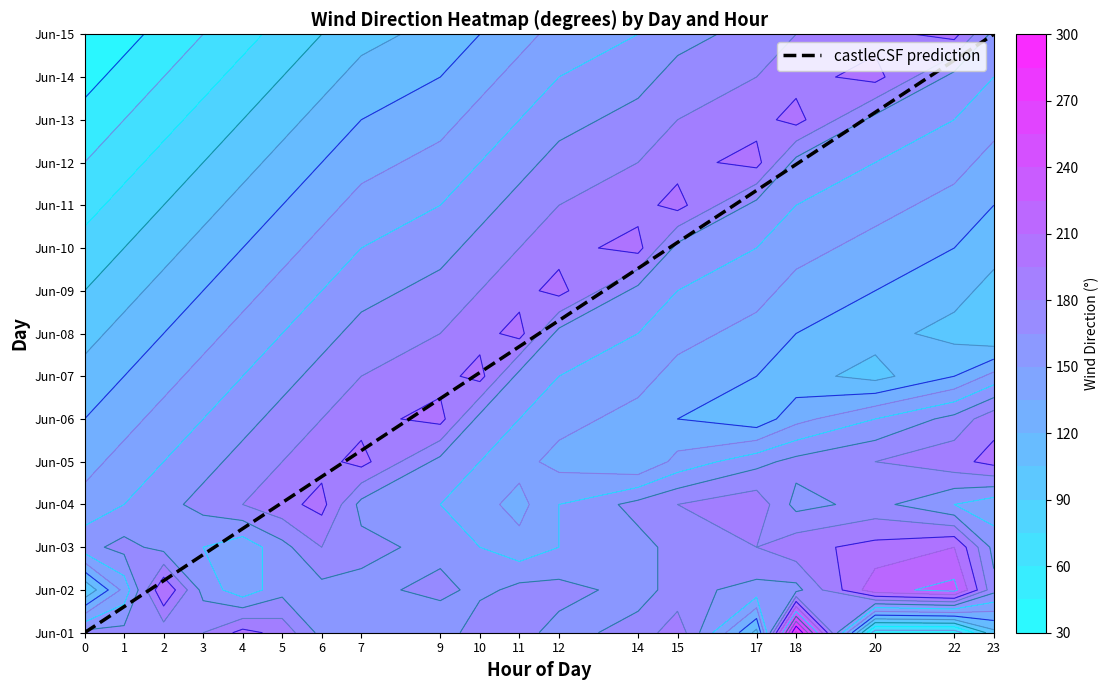

What is the change in value from 11 to 14?

+1.8